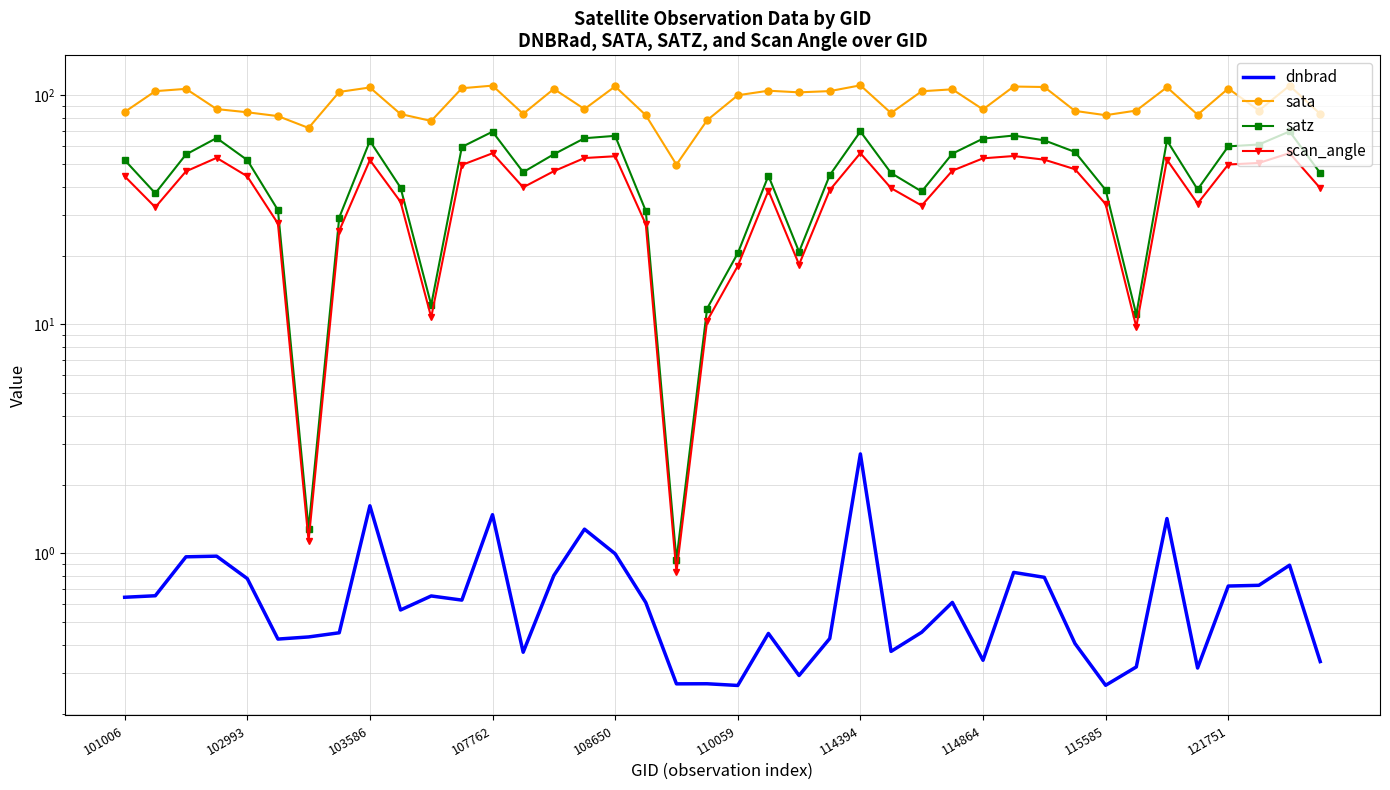

What is the label of the 29th point from the right?

11